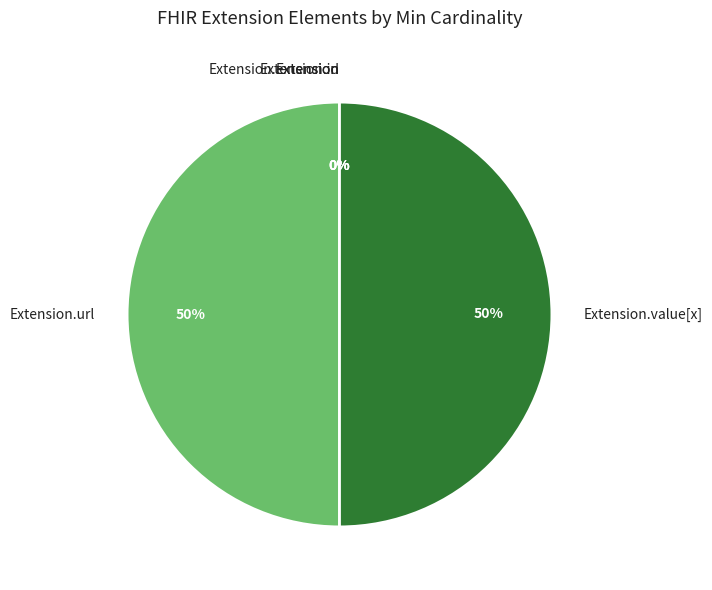

Does Extension.extension represent more than half of the total?

No